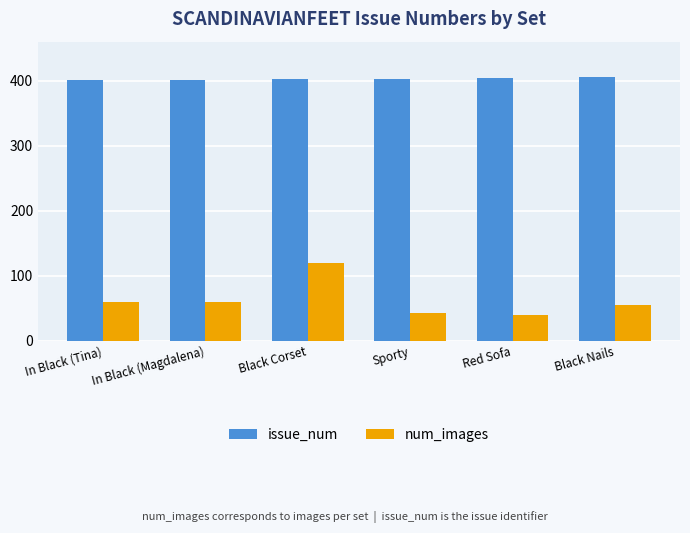

What is the average value of the num_images series?

63